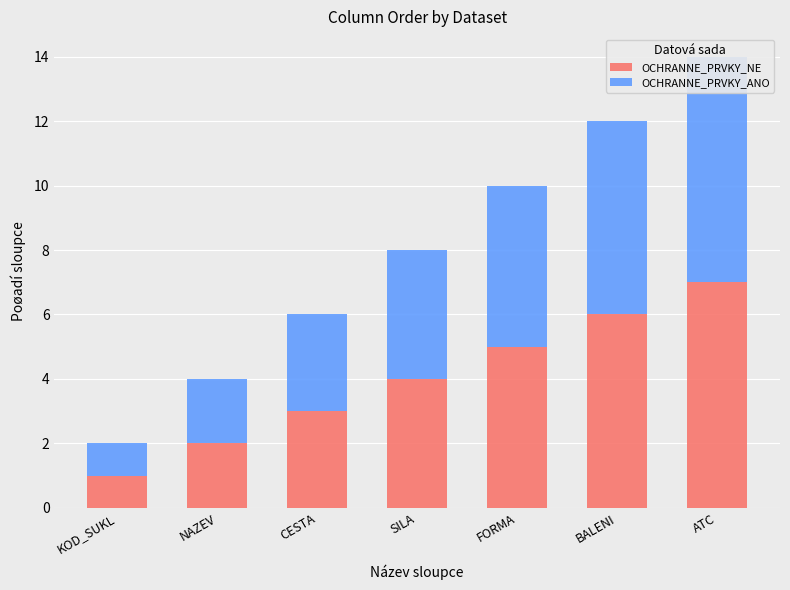

What is the total value across all series at FORMA?

10